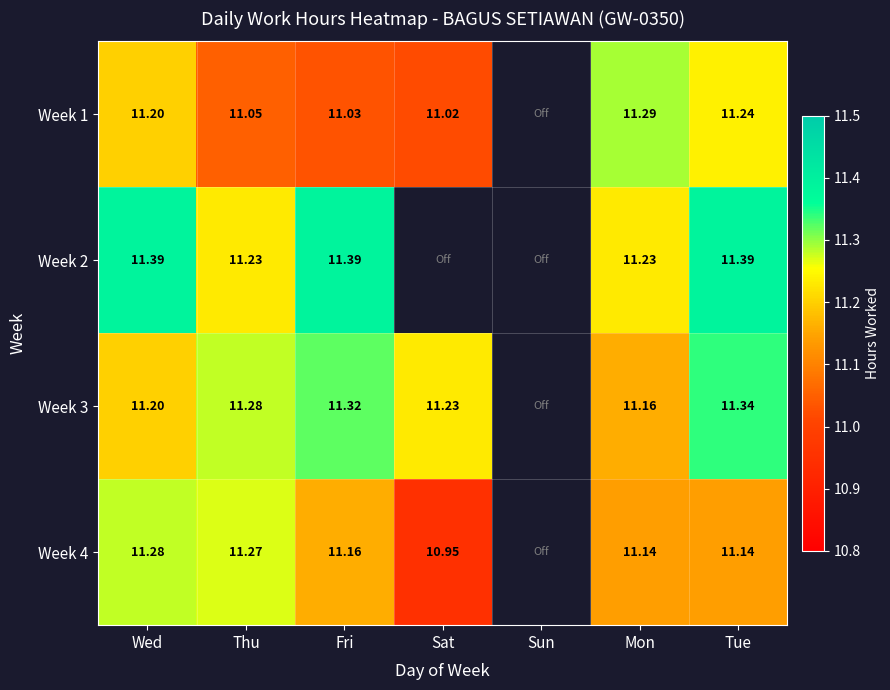

Is the value of Week 2 at Wed greater than the value of Week 3 at Wed?

Yes